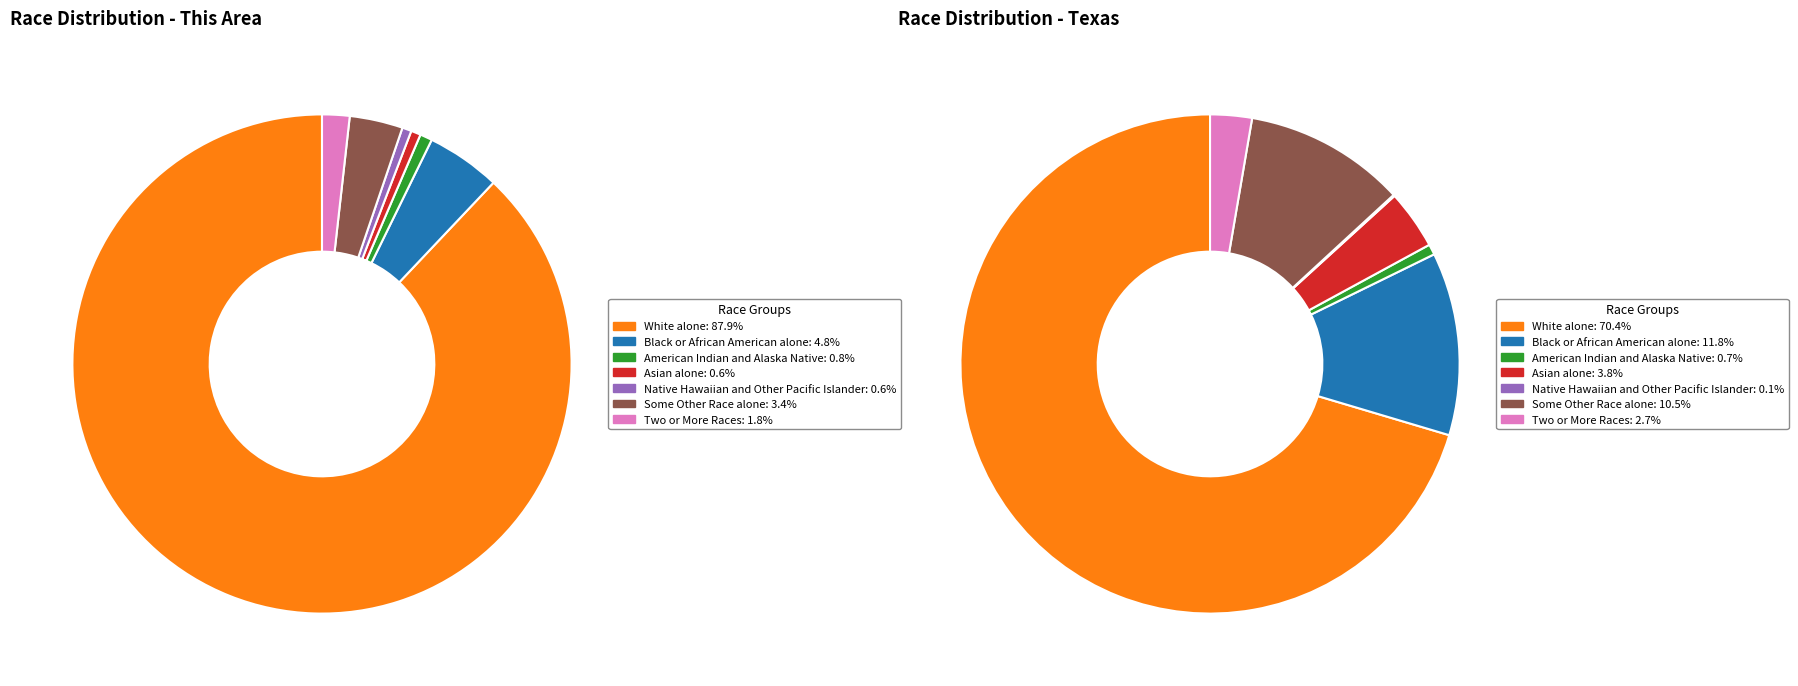

Which category accounts for the majority?

White alone